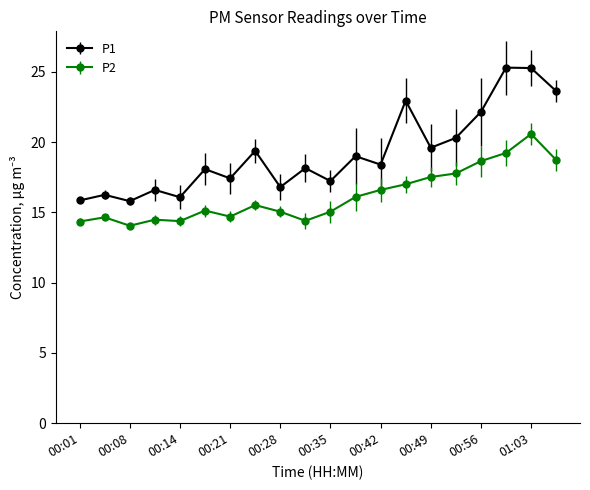

True or false: P2 and P1 intersect in this chart.

False